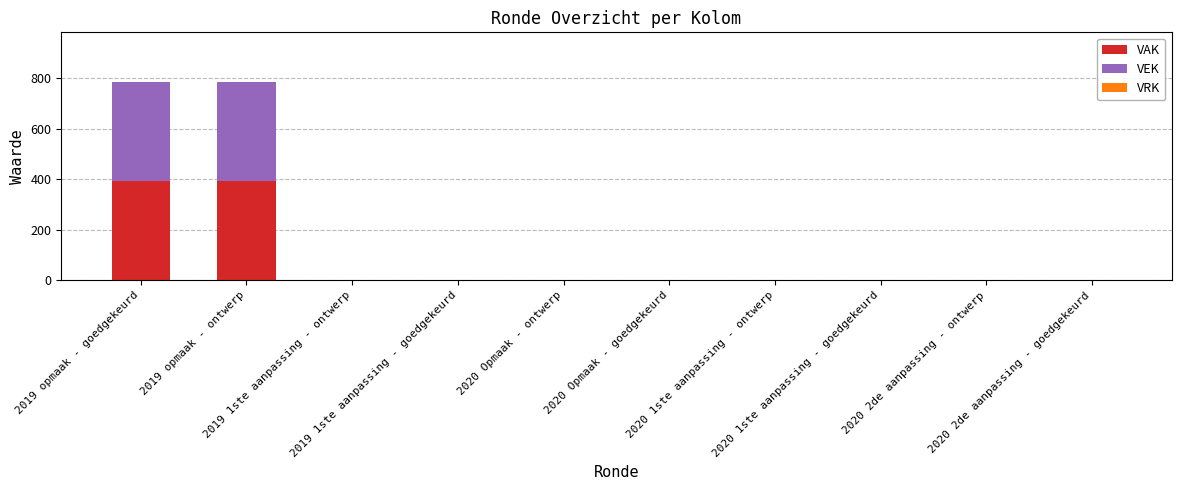

What is the average value of the VAK series?

78